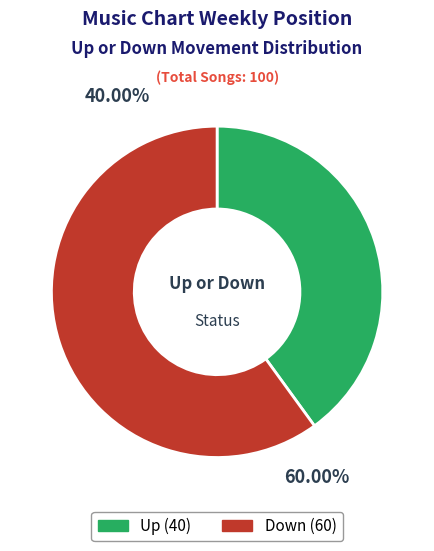

Is there a majority slice in this chart?

Yes